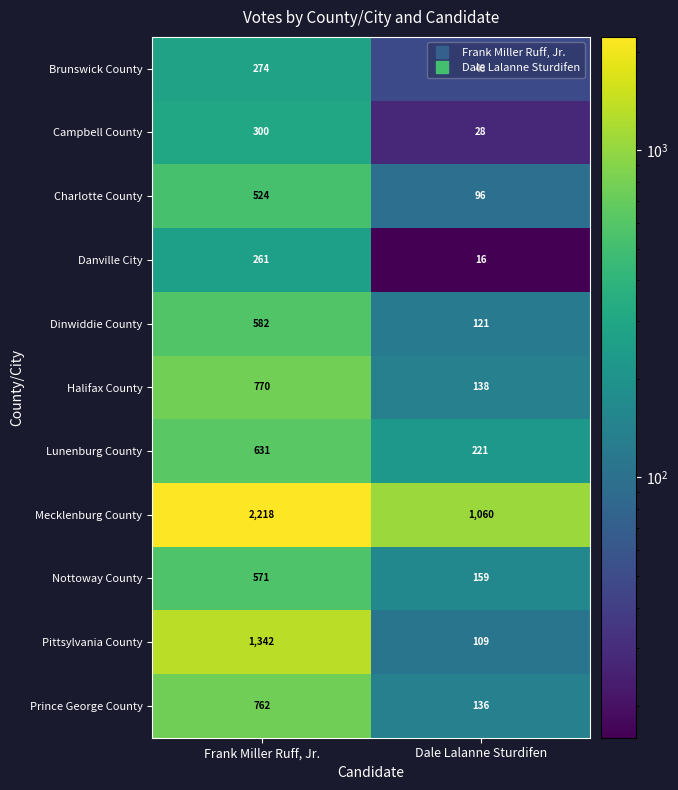

Which category has the highest value in the Prince George County series?

Frank Miller Ruff, Jr.